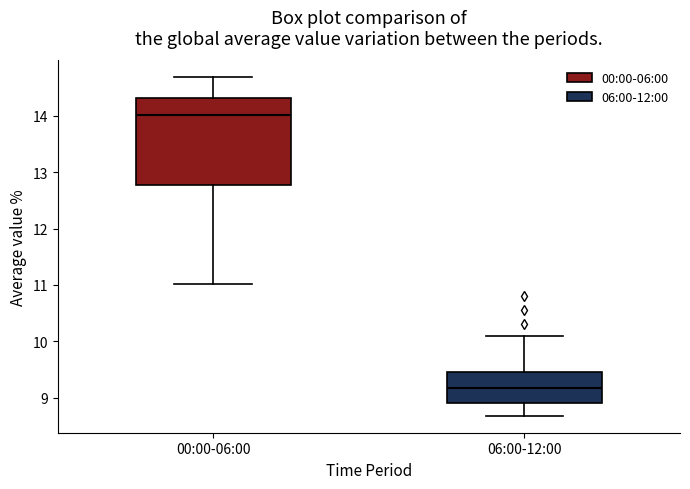

Which box's median line is the highest?

00:00-06:00